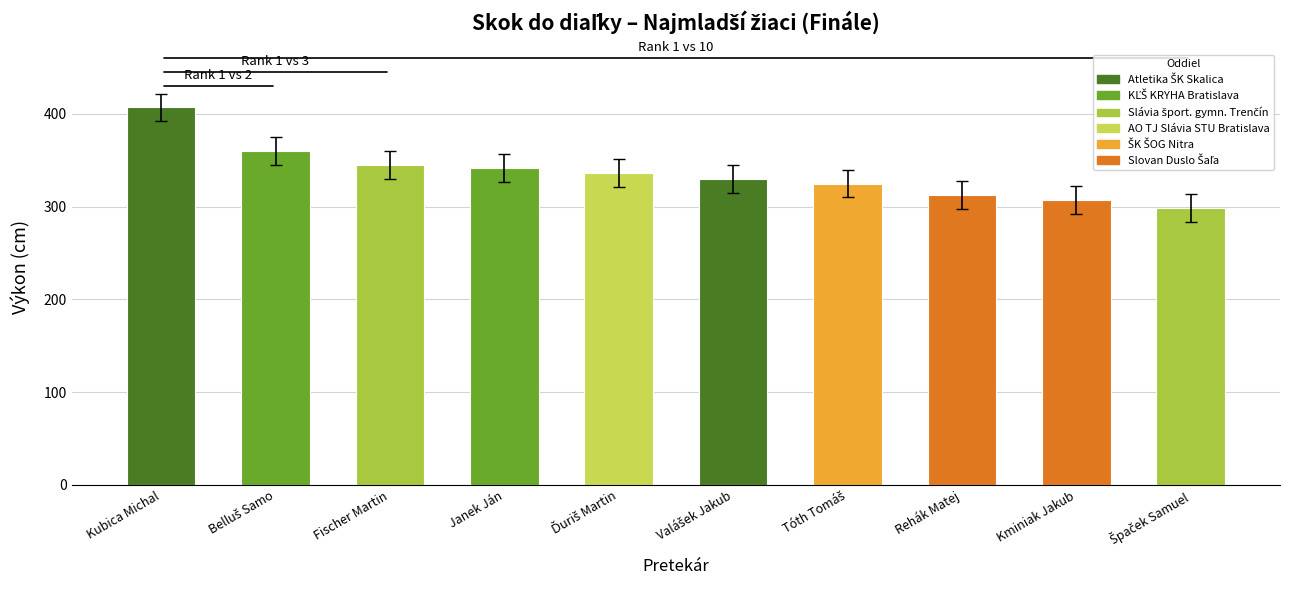

Are the bars grouped side by side (vs. stacked)?

No